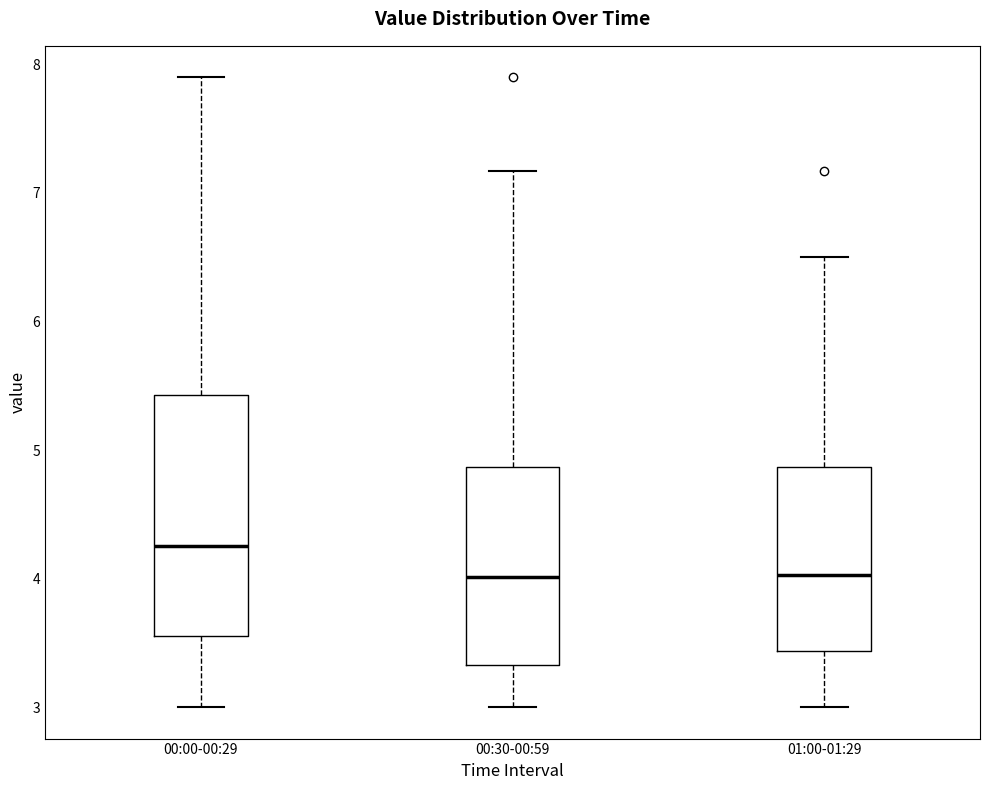

Reading left to right, transcribe this box plot: for each box, give where its median line is, the range the box spans, and where its two whiskers end, as read against the y-axis. The values are not printed on the chart, so give them approximately, as read against the axis.

00:00-00:29: median 4.3, box 3.6 to 5.4, whiskers 3.0 to 7.9
00:30-00:59: median 4.0, box 3.3 to 4.9, whiskers 3.0 to 7.2
01:00-01:29: median 4.0, box 3.4 to 4.9, whiskers 3.0 to 6.5